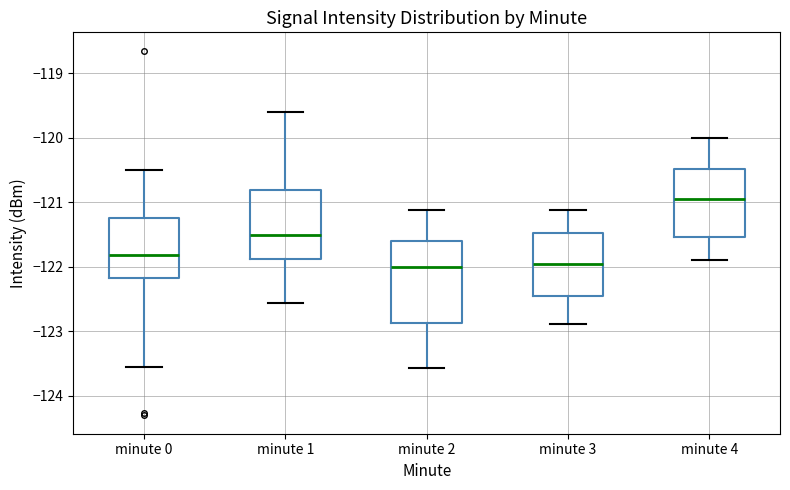

Comparing the boxes themselves (not the whiskers), which one is the tallest?

minute 2